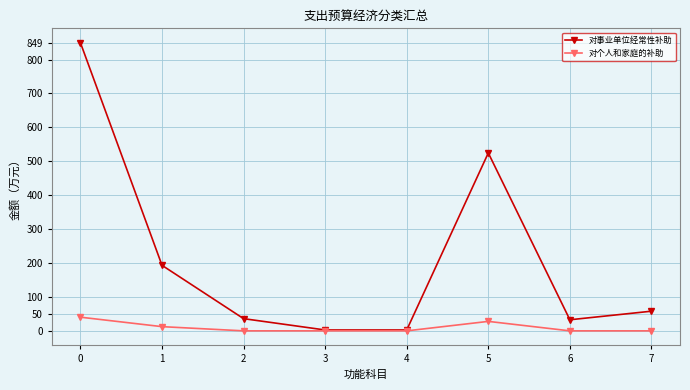

What is the average value of the 对事业单位经常性补助 series?

212.4